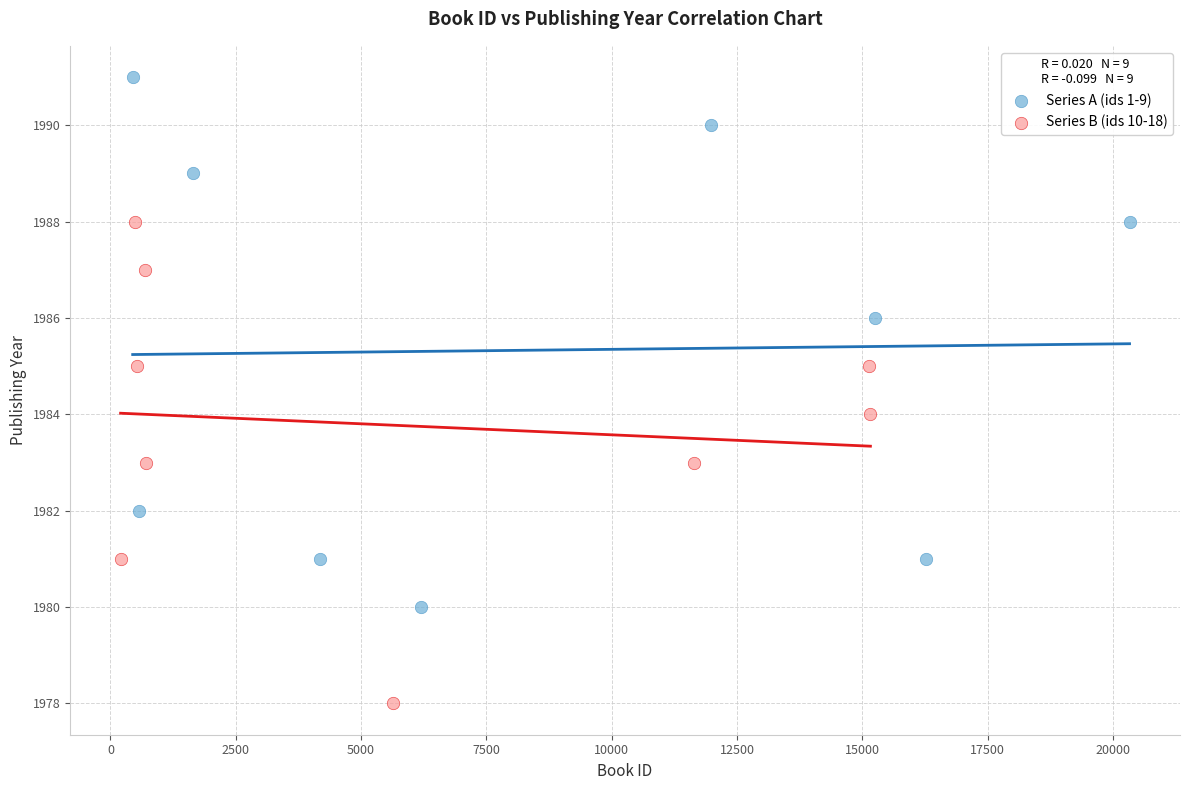

Which series contains the lowest Y value?

Series B (ids 10-18)